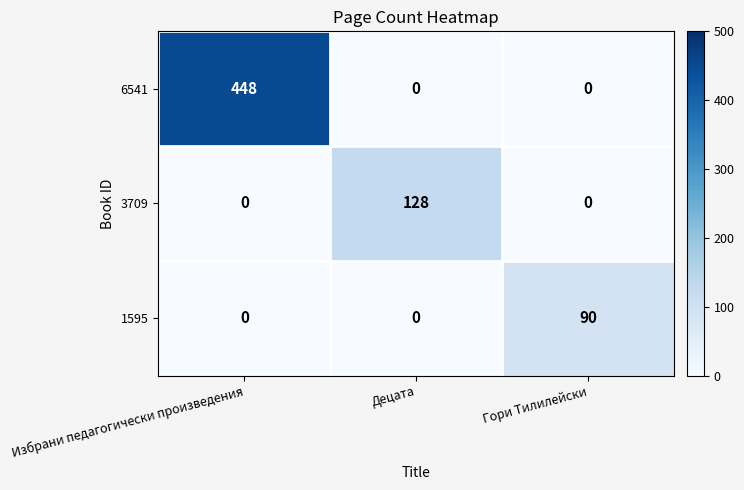

At how many categories does at least one series exceed 43?

3